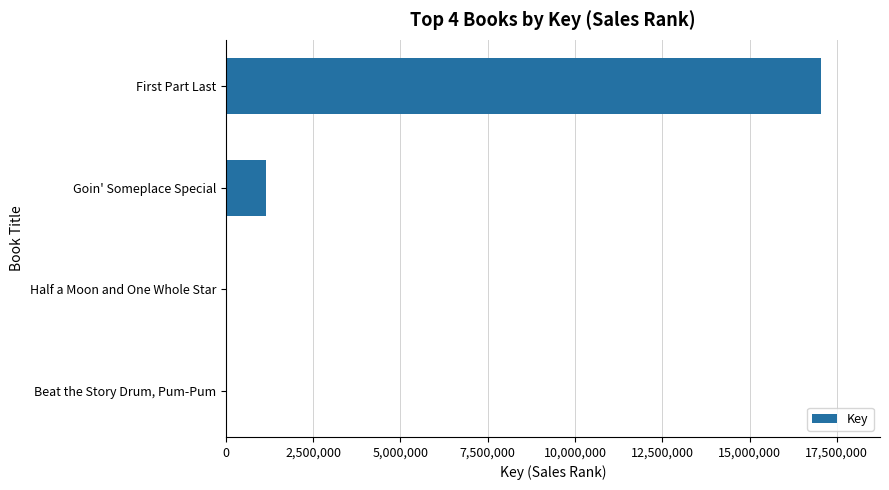

What is the greatest value displayed?

17032280